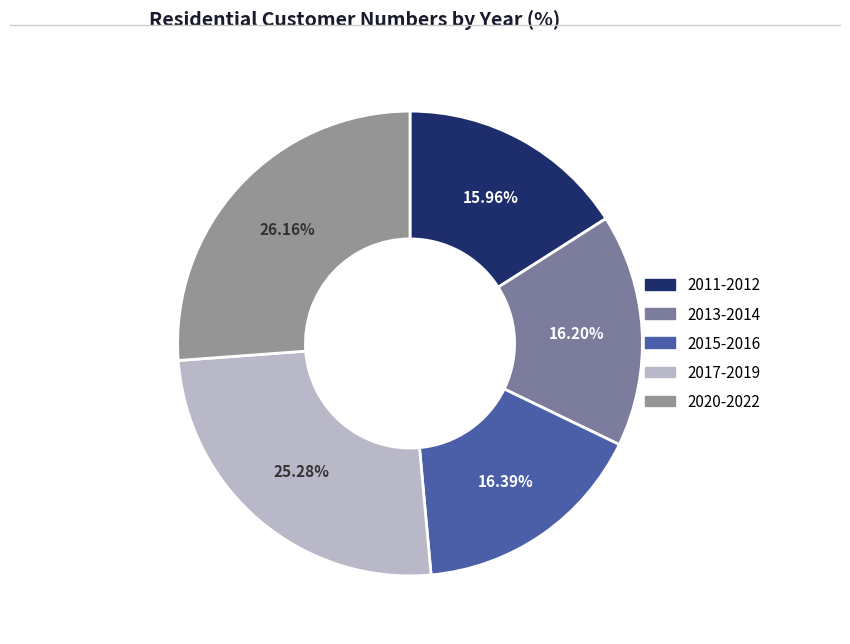

Is there a majority slice in this chart?

No